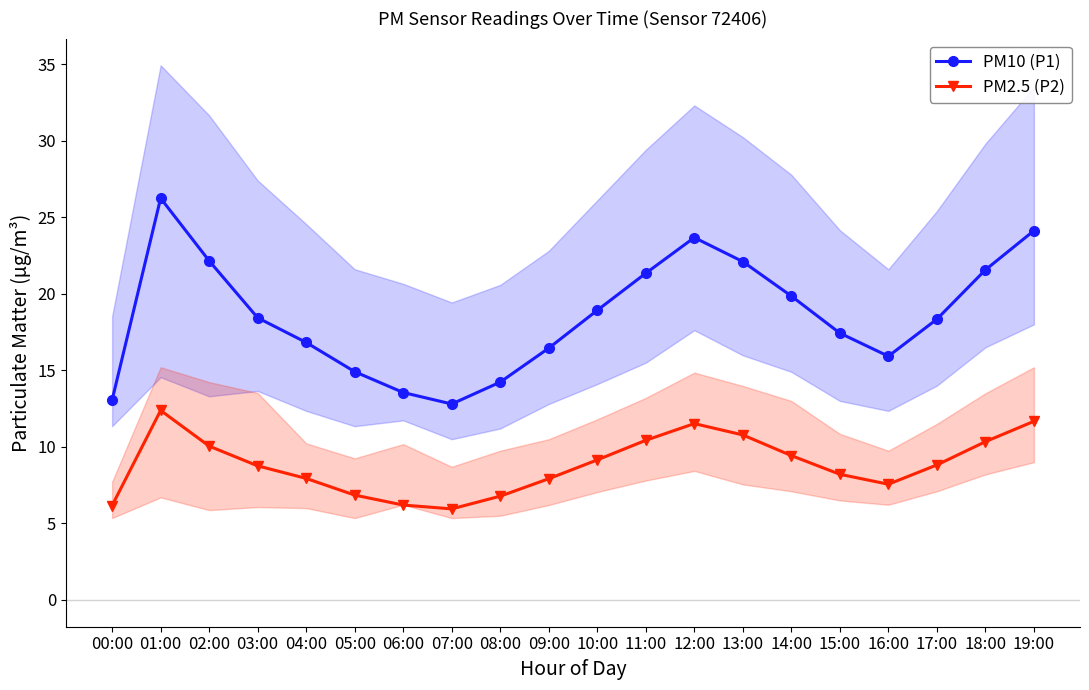

At which category does PM10 (P1) reach its first local valley?

07:00